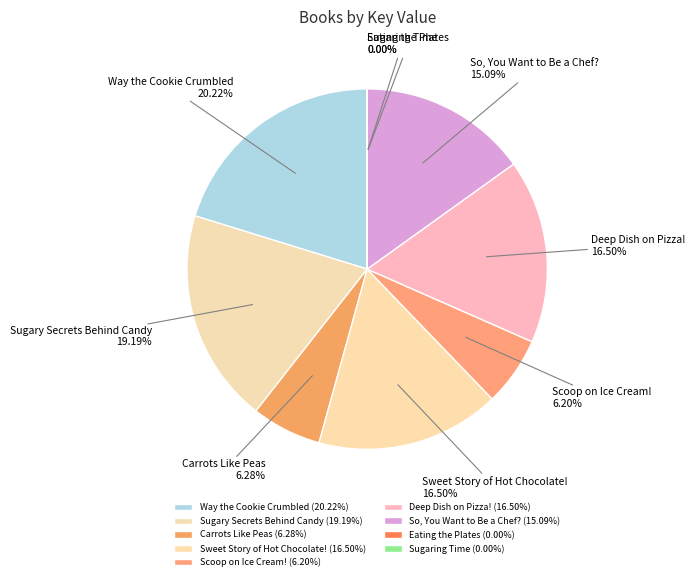

To the nearest percent, what is the average slice percentage?

11%